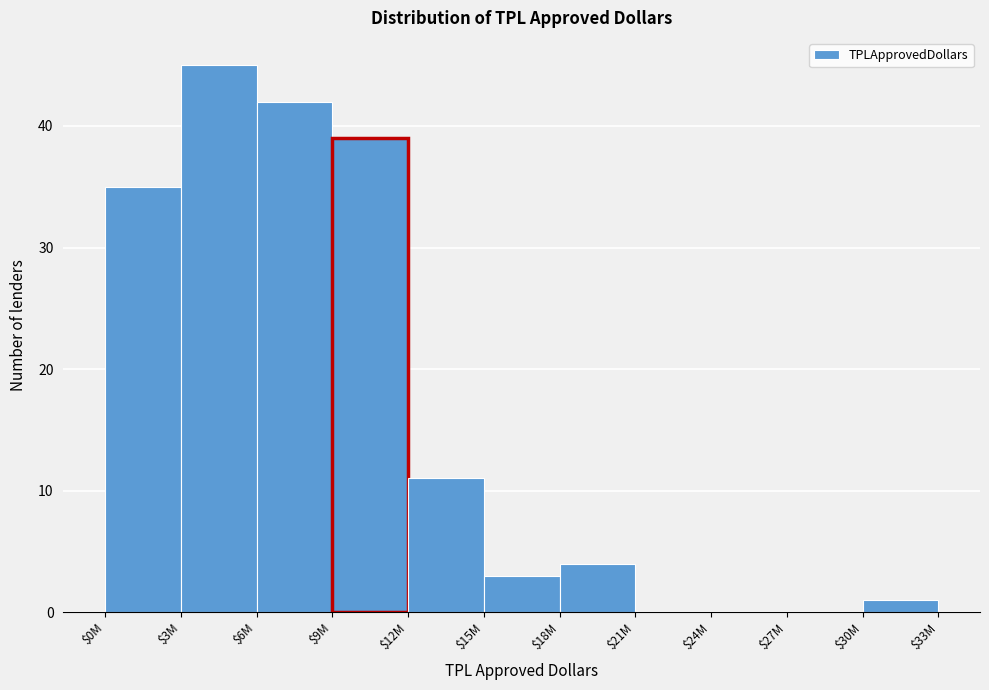

What is the greatest value displayed?

45